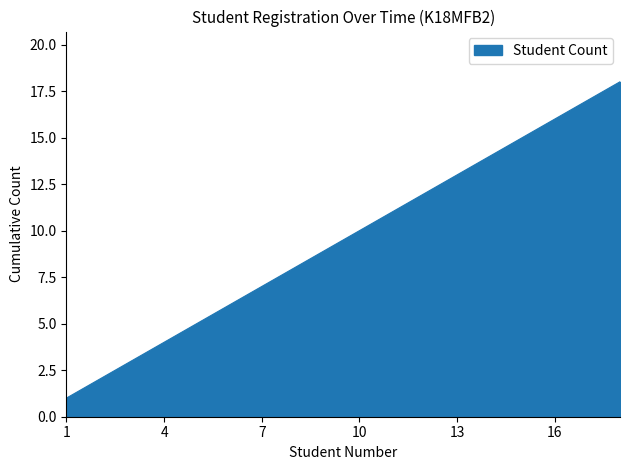

Does the chart have visible grid lines?

No